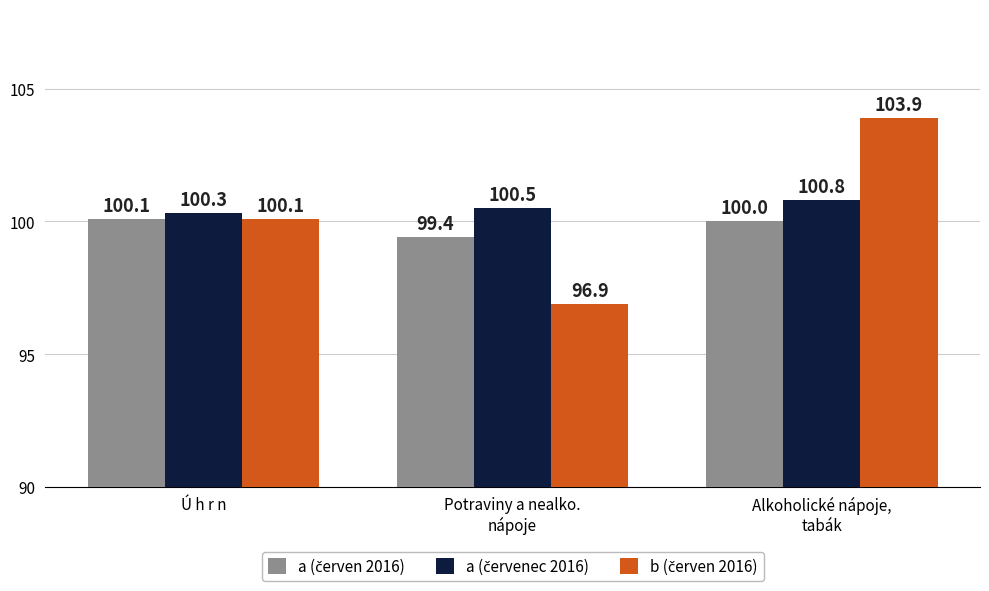

What is the maximum value shown in the chart?

103.9